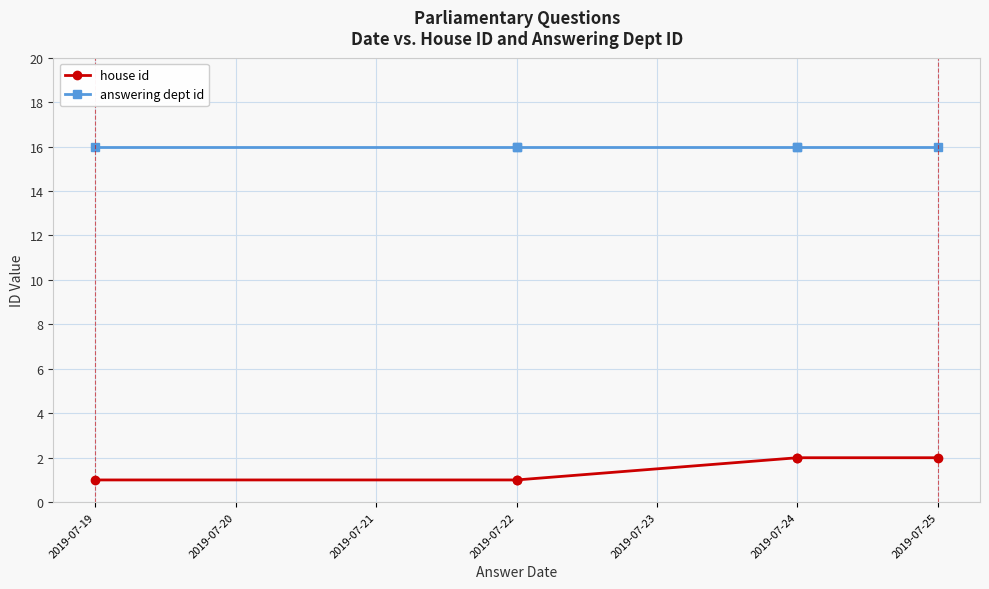

Count the number of data series in this chart.

2